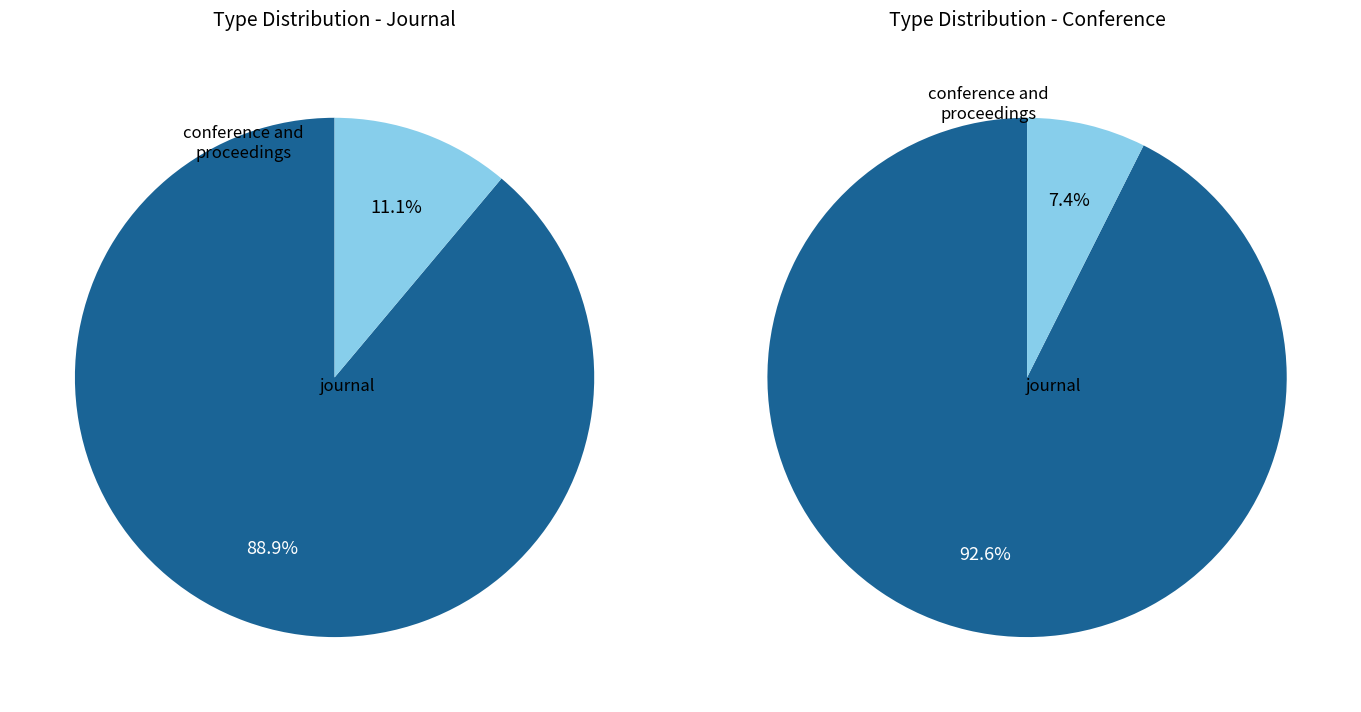

What is the largest slice in the pie chart?

journal